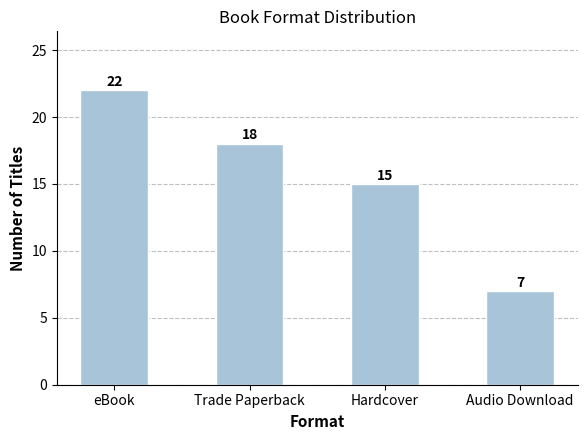

What is the approximate value at eBook?

22